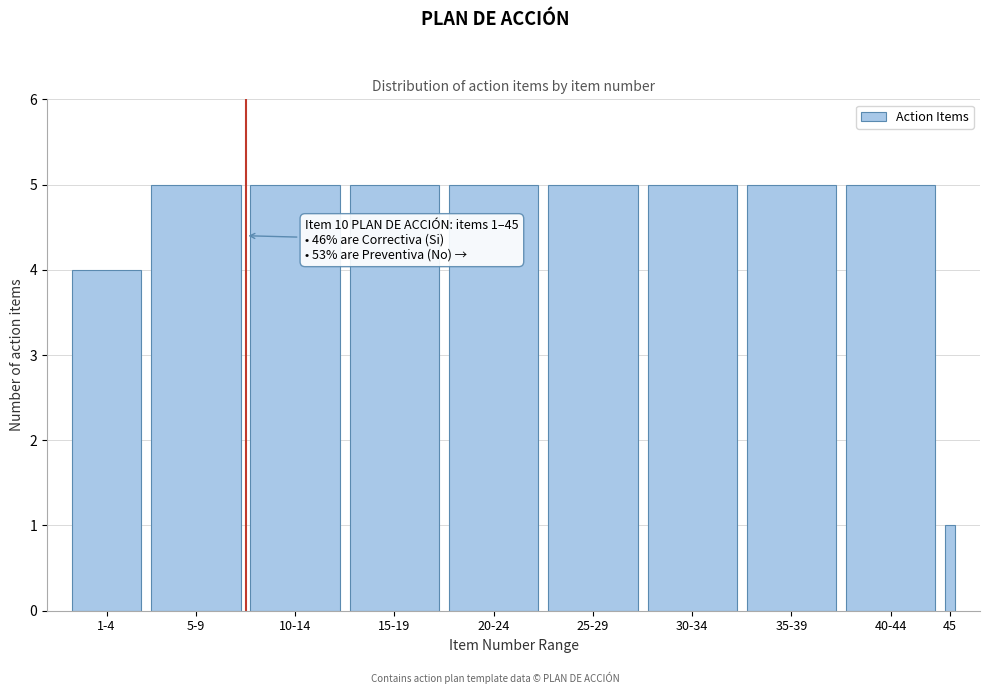

Reading right to left, extract all data points from this chart.

1	5	5	5	5	5	5	5	5	4